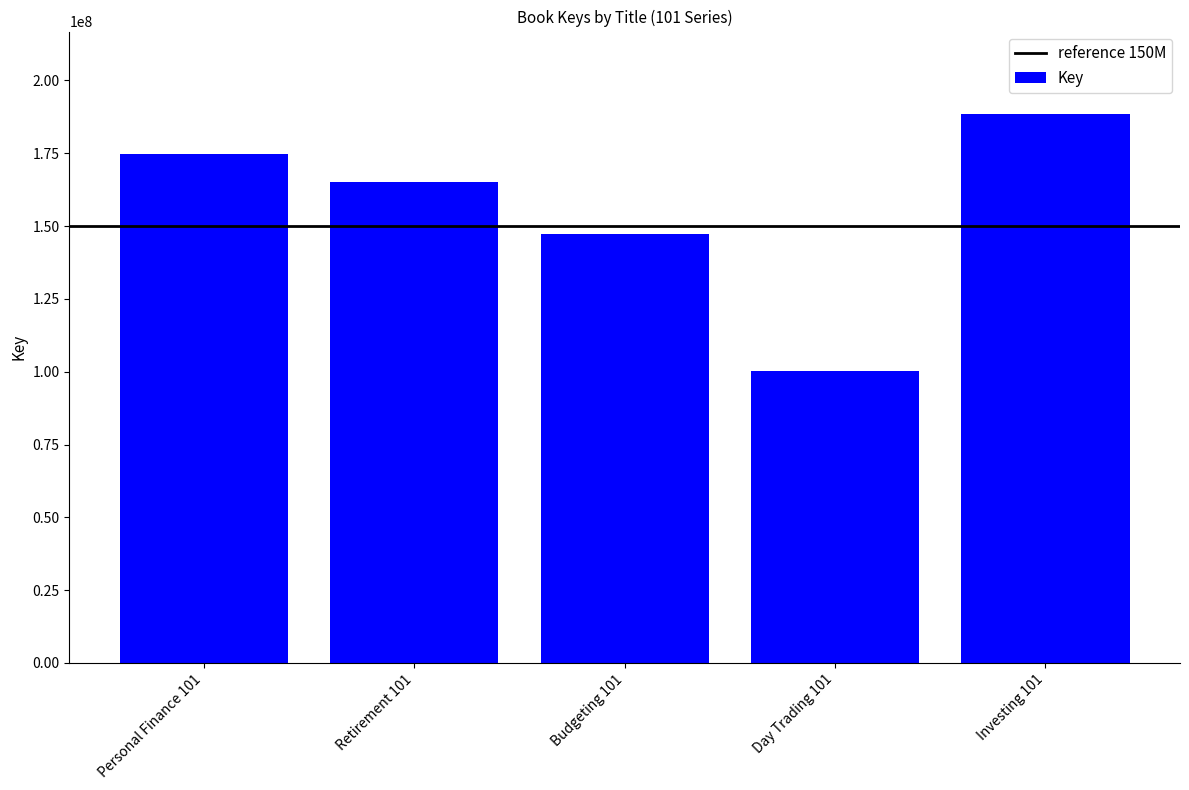

What is the sum of all values?

775977336